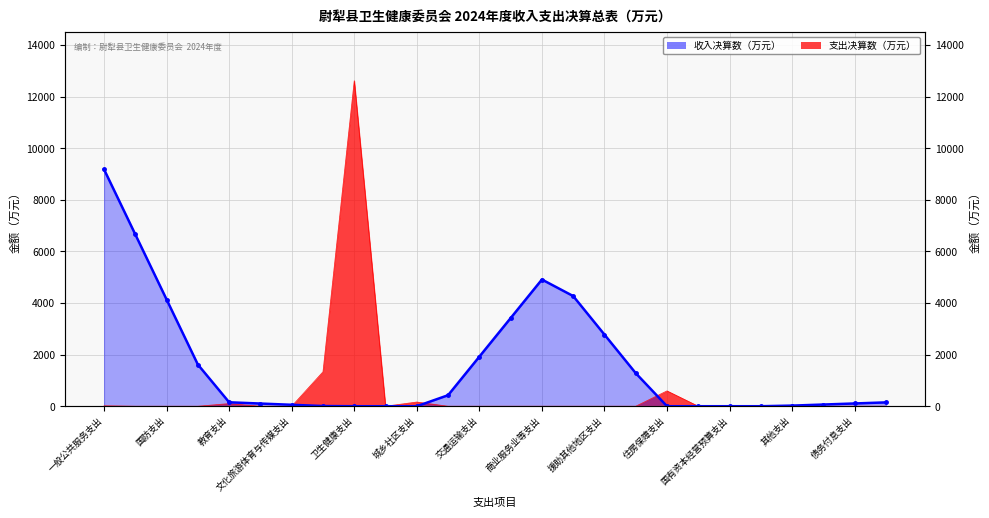

Is it true that the value at 住房保障支出 is 5605.9?

False